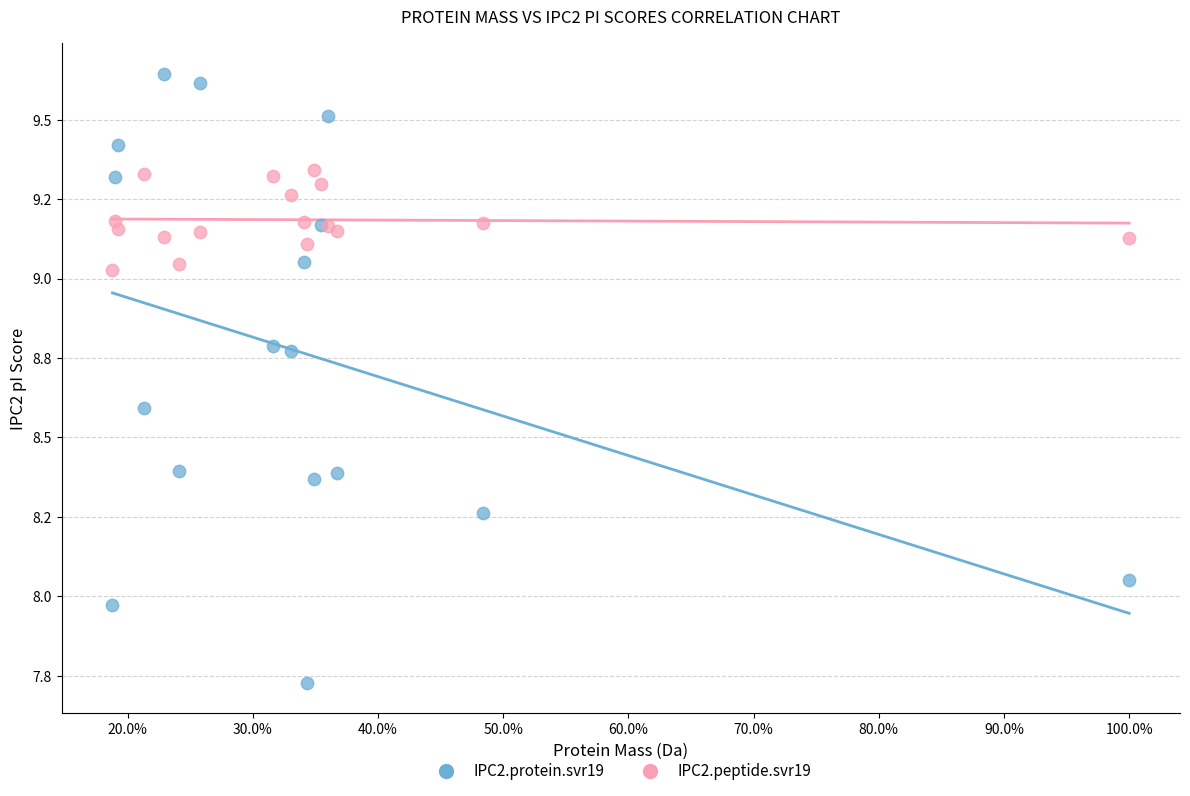

What are all the series names shown in the legend?

IPC2.protein.svr19, IPC2.peptide.svr19